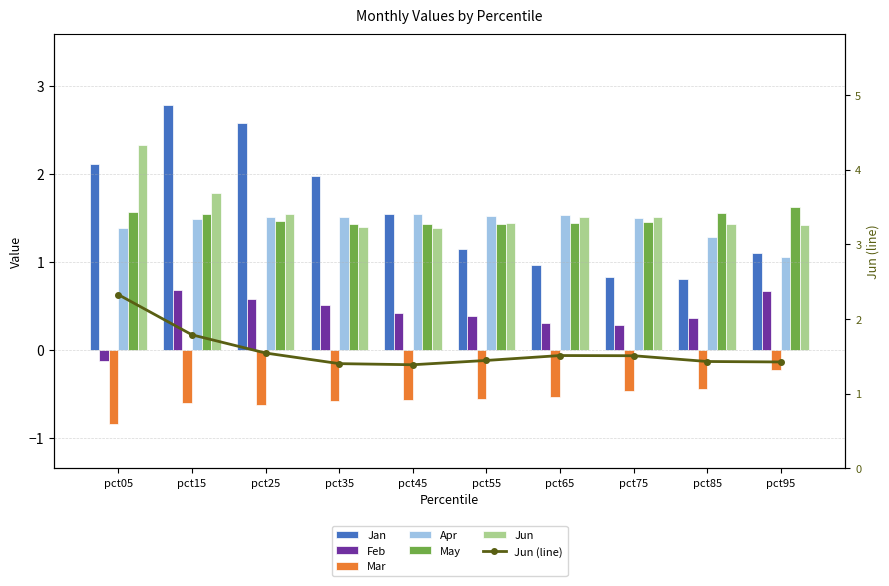

Reading left to right, extract all data points from this chart.

Jan: pct05=2.1	pct15=2.8	pct25=2.6	pct35=2.0	pct45=1.5	pct55=1.1	pct65=1.0	pct75=0.8	pct85=0.8	pct95=1.1
Feb: pct05=-0.1	pct15=0.7	pct25=0.6	pct35=0.5	pct45=0.4	pct55=0.4	pct65=0.3	pct75=0.3	pct85=0.4	pct95=0.7
Mar: pct05=-0.8	pct15=-0.6	pct25=-0.6	pct35=-0.6	pct45=-0.6	pct55=-0.6	pct65=-0.5	pct75=-0.5	pct85=-0.4	pct95=-0.2
Apr: pct05=1.4	pct15=1.5	pct25=1.5	pct35=1.5	pct45=1.5	pct55=1.5	pct65=1.5	pct75=1.5	pct85=1.3	pct95=1.1
May: pct05=1.6	pct15=1.6	pct25=1.5	pct35=1.4	pct45=1.4	pct55=1.4	pct65=1.4	pct75=1.5	pct85=1.6	pct95=1.6
Jun: pct05=2.3	pct15=1.8	pct25=1.5	pct35=1.4	pct45=1.4	pct55=1.4	pct65=1.5	pct75=1.5	pct85=1.4	pct95=1.4